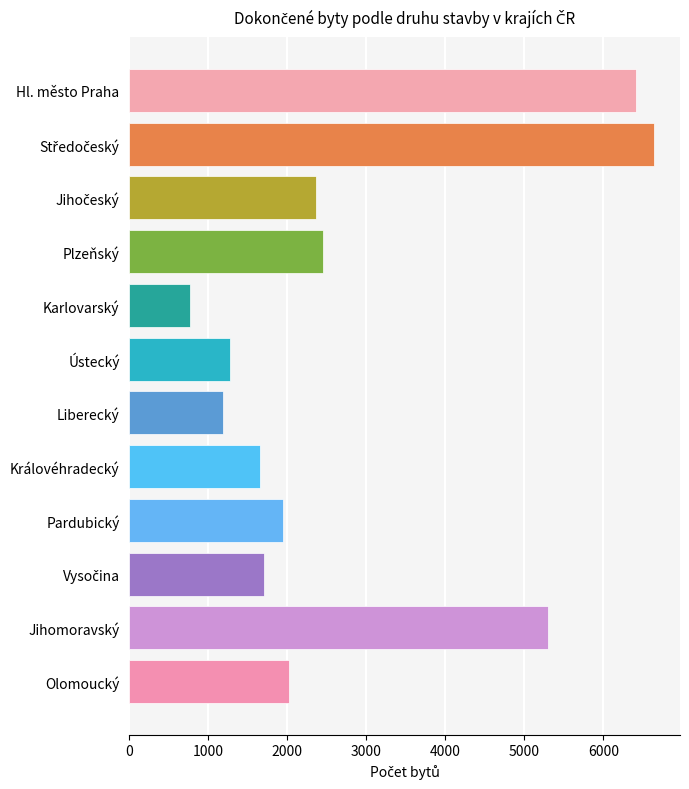

What is the greatest value displayed?

6638